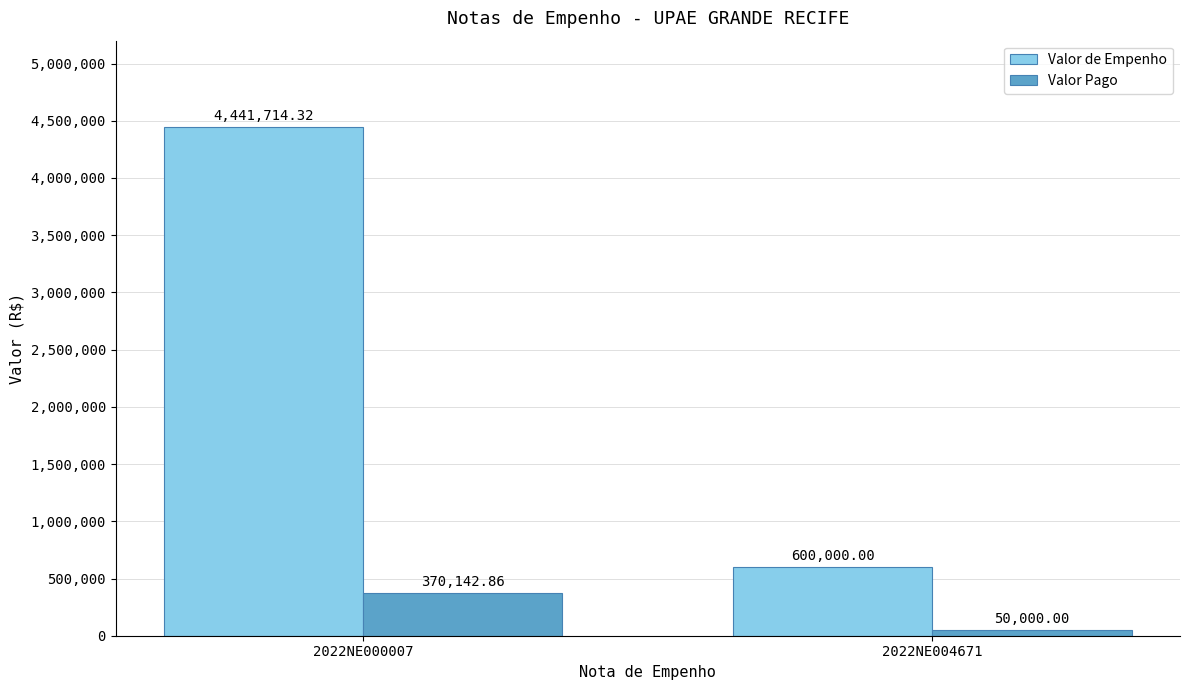

How many groups of bars are there?

2